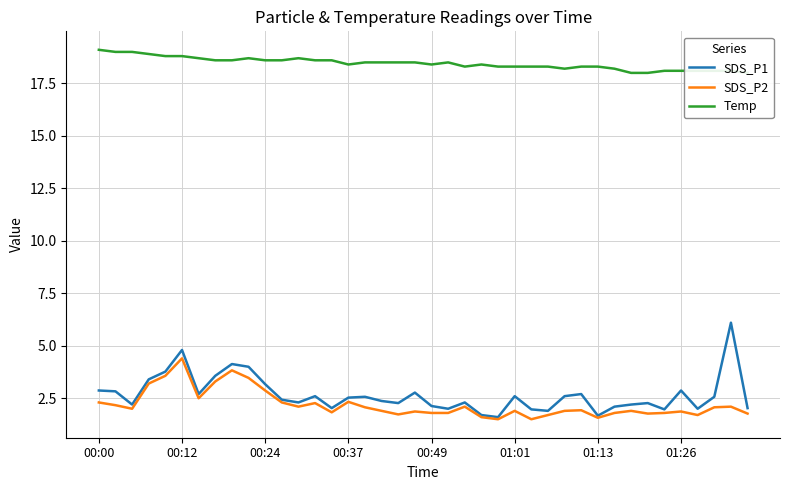

Which category has the highest value across all series?

00:00